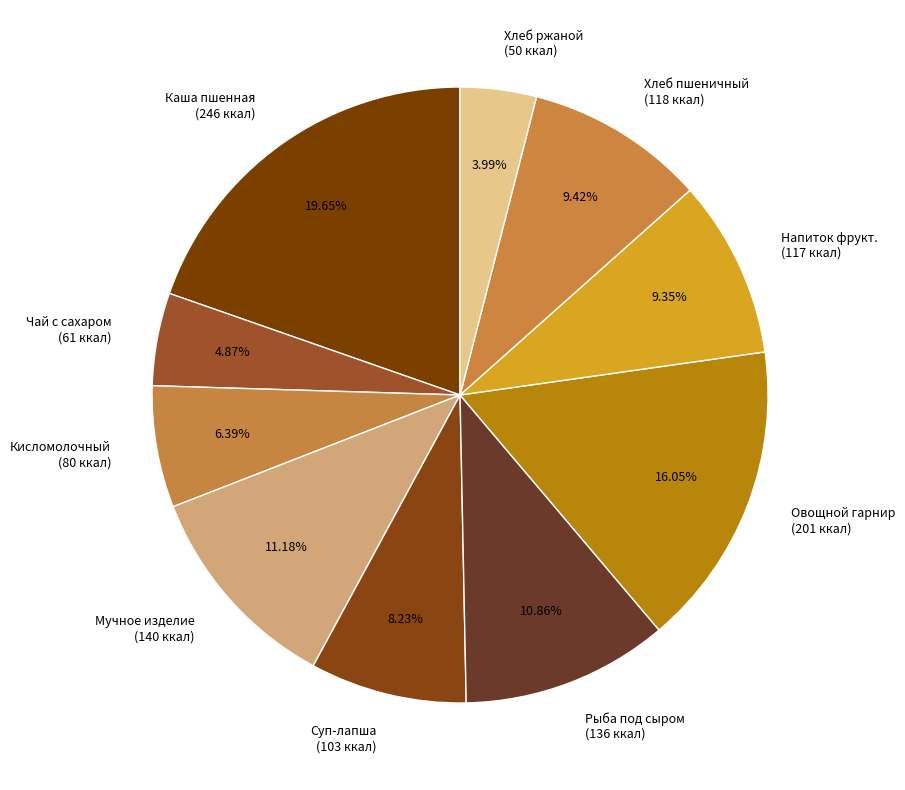

Is there any slice that represents more than half of the pie?

No